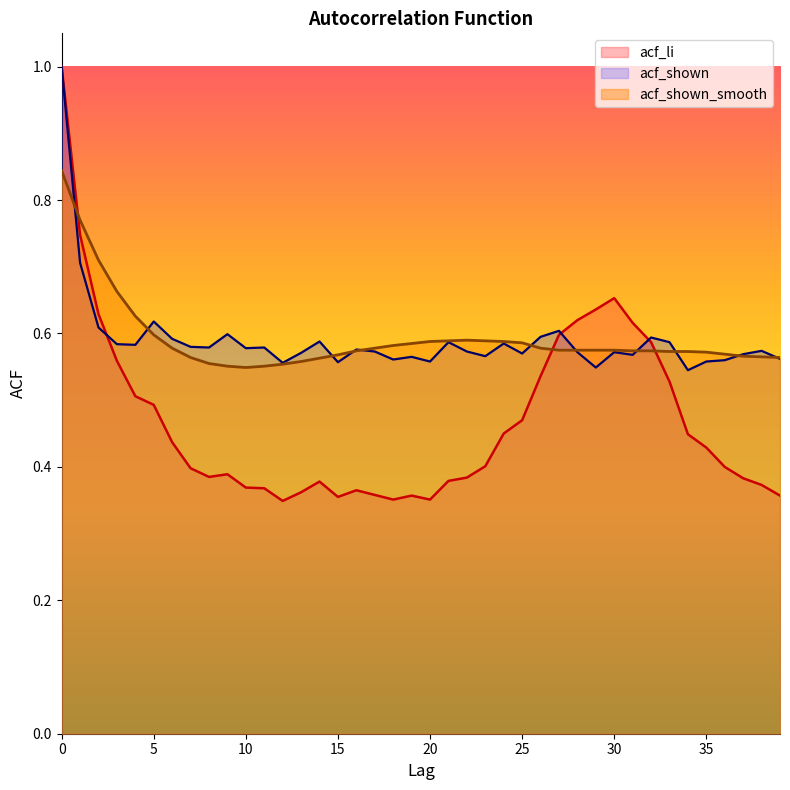

Where is acf_shown nearest to the value 0?

34